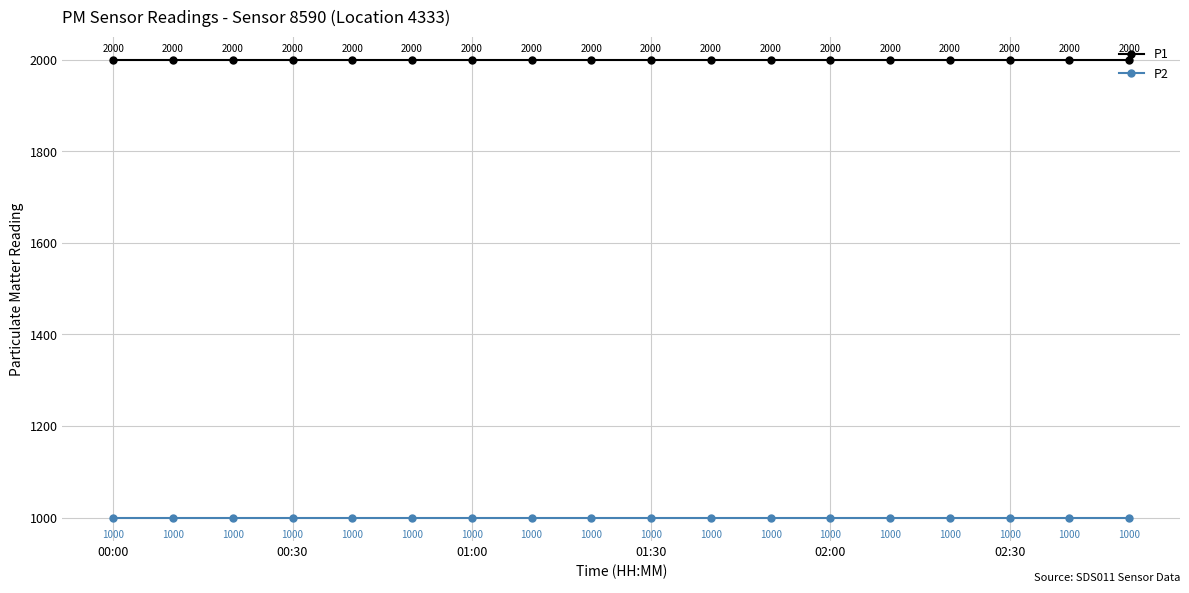

True or false: P1 and P2 cross at least once.

False